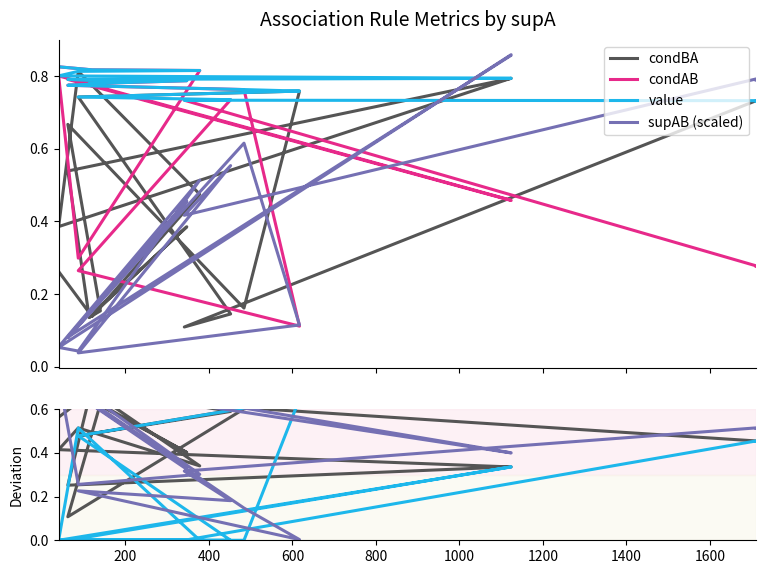

What position from the left is 600?

4